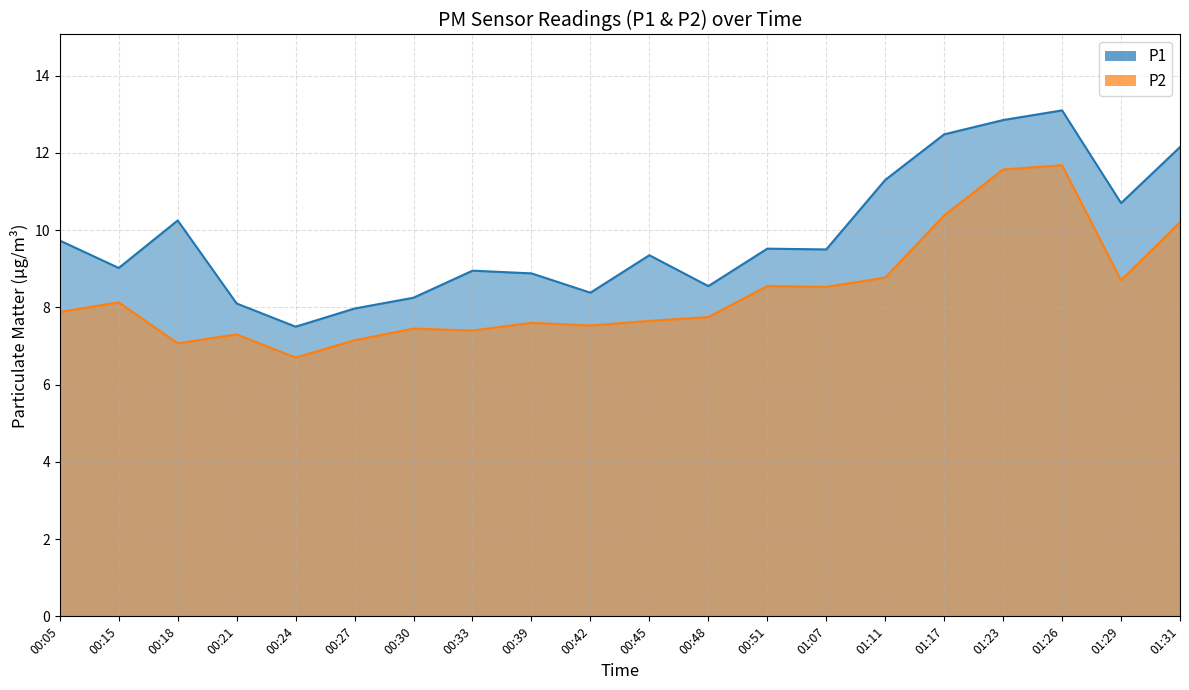

What is the difference between the highest and lowest values at 00:05?

1.9